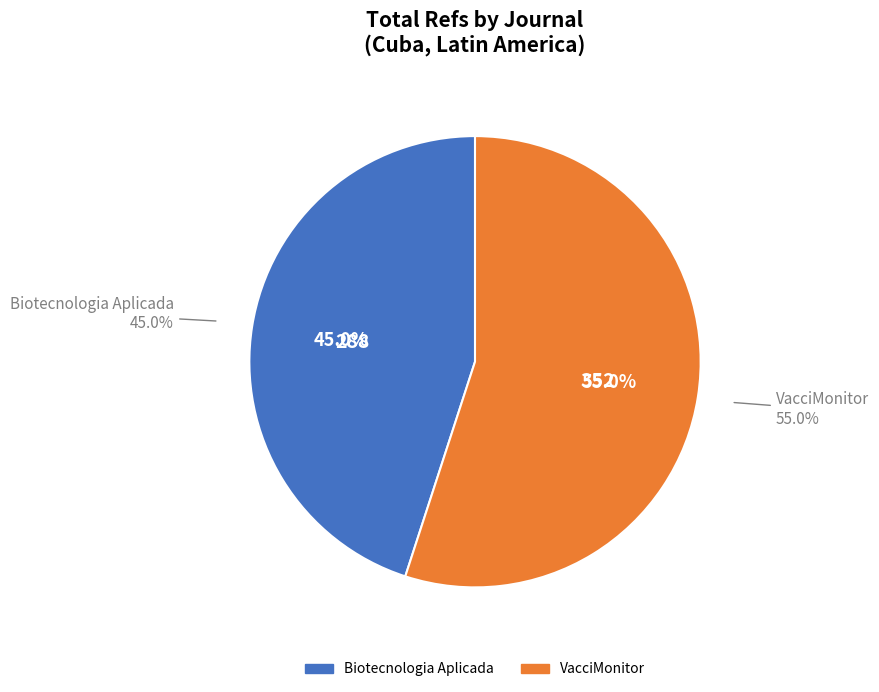

Does any single category account for the majority?

Yes